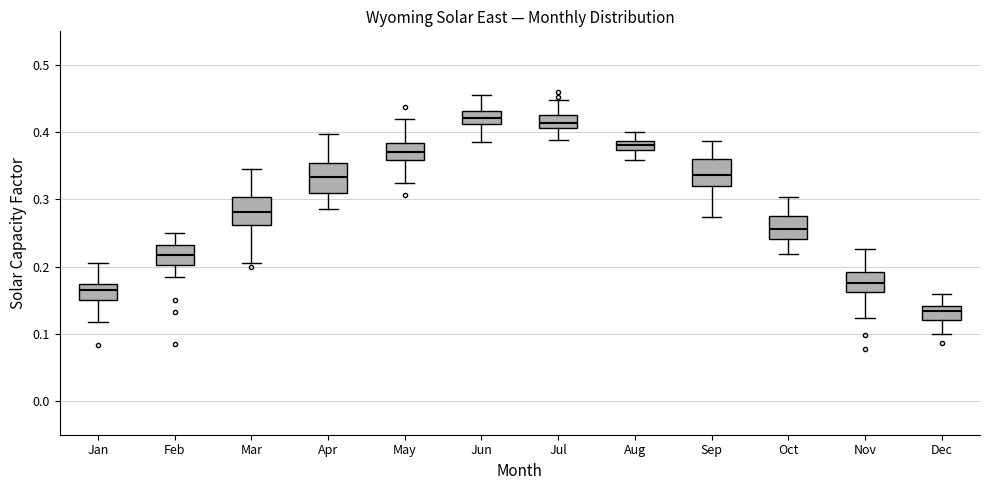

Where does the lower whisker of the box for Oct end on the y-axis? The values are not printed on the chart, so give them approximately, as read against the axis.

0.22